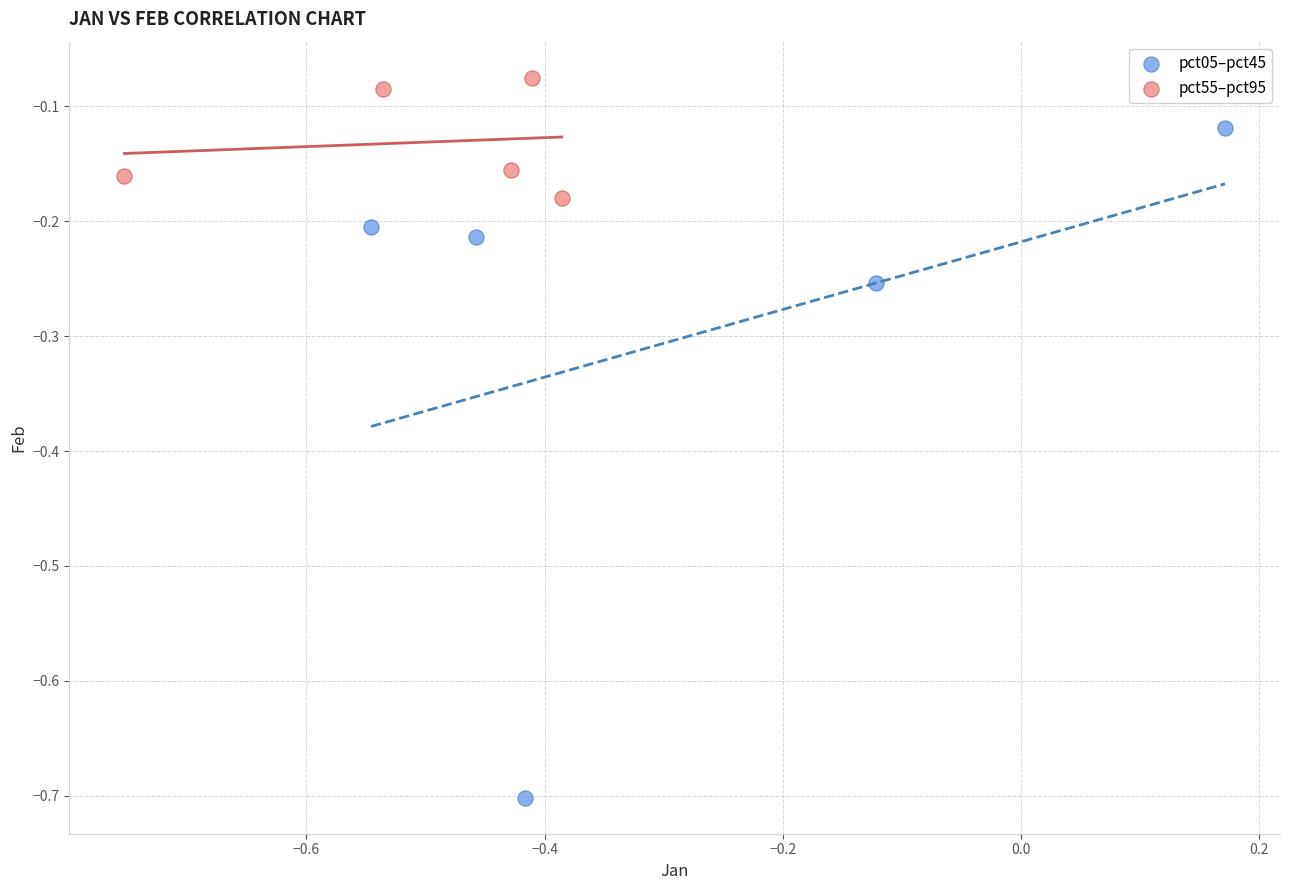

Which series has the largest Y range (max minus min)?

pct05–pct45